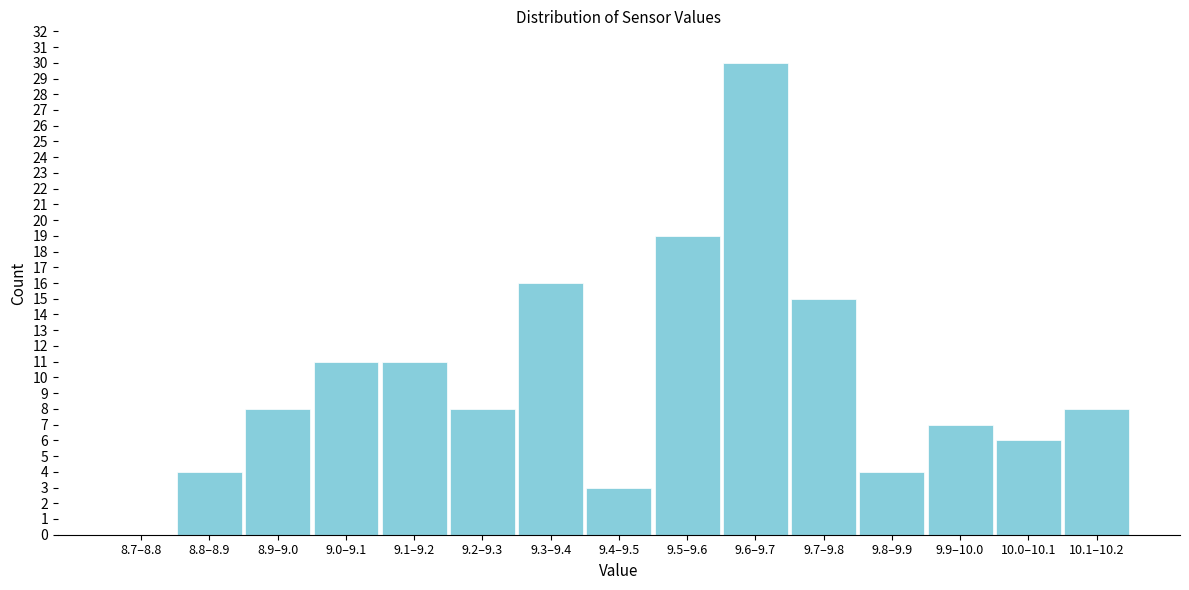

Reading right to left, list all the values displayed in this chart.

10.1–10.2=8	10.0–10.1=6	9.9–10.0=7	9.8–9.9=4	9.7–9.8=15	9.6–9.7=30	9.5–9.6=19	9.4–9.5=3	9.3–9.4=16	9.2–9.3=8	9.1–9.2=11	9.0–9.1=11	8.9–9.0=8	8.8–8.9=4	8.7–8.8=0